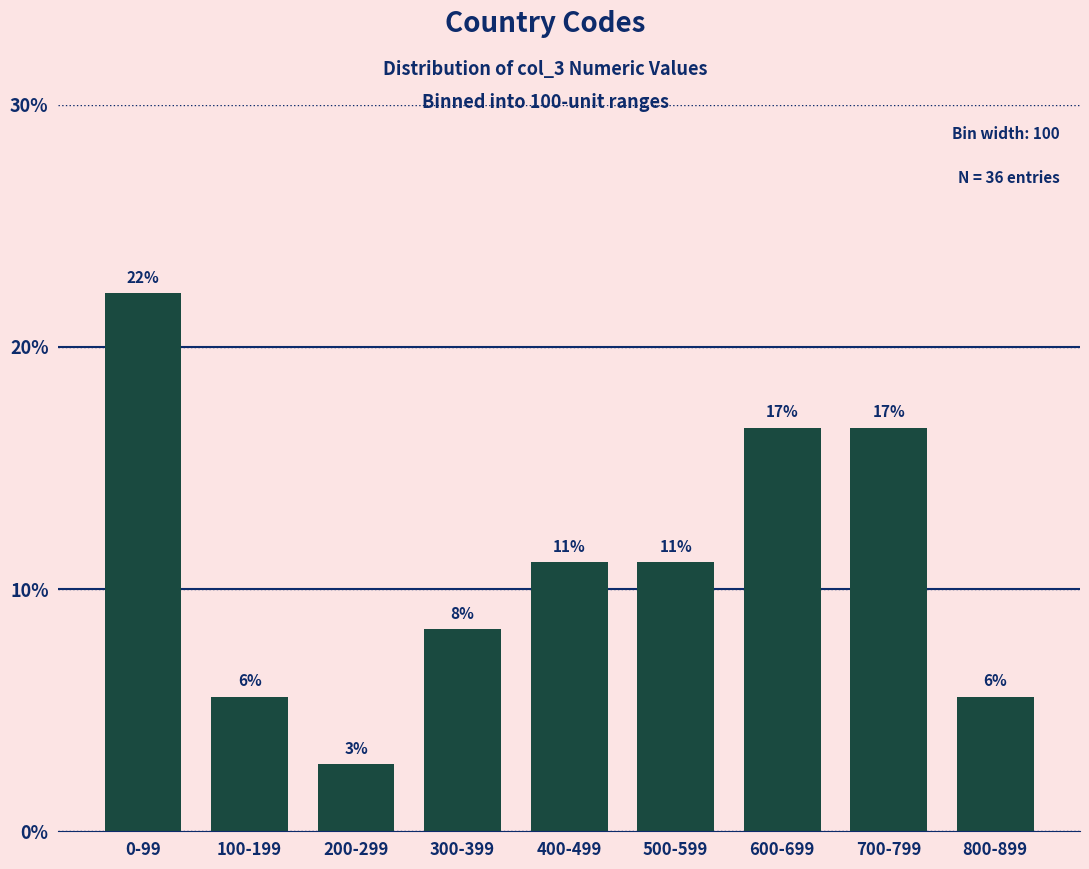

How many bars are there in total?

9